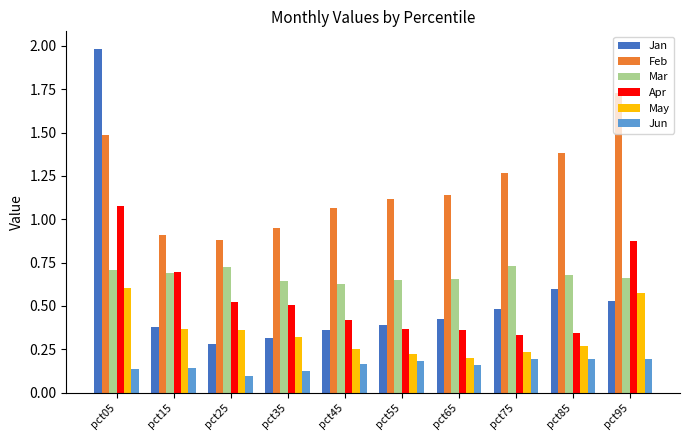

What is the maximum value shown in the chart?

2.0